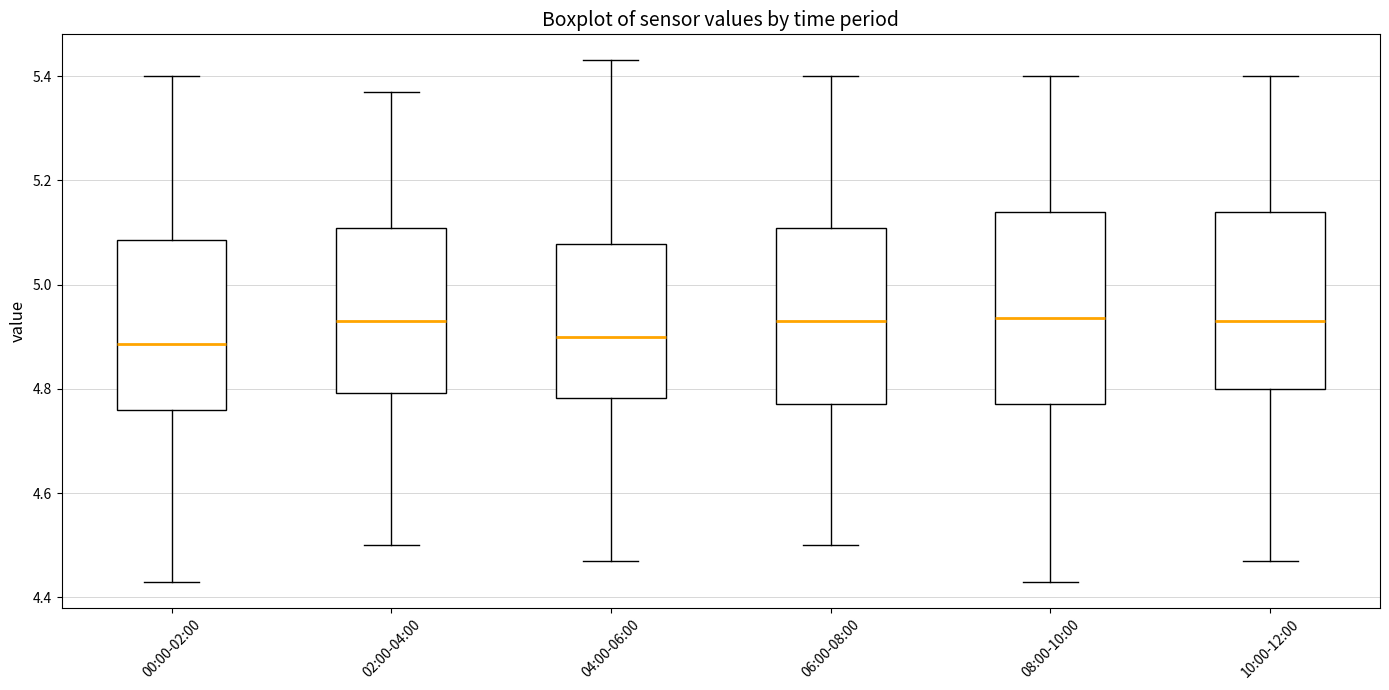

Reading left to right, transcribe this box plot: for each box, give where its median line is, the range the box spans, and where its two whiskers end, as read against the y-axis. The values are not printed on the chart, so give them approximately, as read against the axis.

00:00-02:00: median 4.88, box 4.76 to 5.08, whiskers 4.44 to 5.40
02:00-04:00: median 4.94, box 4.80 to 5.10, whiskers 4.50 to 5.38
04:00-06:00: median 4.90, box 4.78 to 5.08, whiskers 4.48 to 5.44
06:00-08:00: median 4.94, box 4.78 to 5.10, whiskers 4.50 to 5.40
08:00-10:00: median 4.94, box 4.78 to 5.14, whiskers 4.44 to 5.40
10:00-12:00: median 4.94, box 4.80 to 5.14, whiskers 4.48 to 5.40